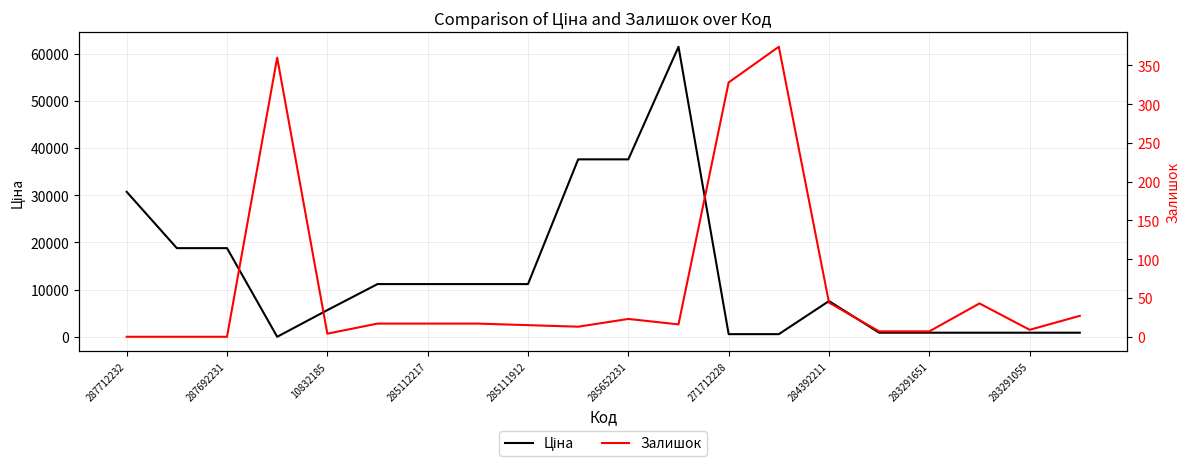

What is the maximum value for Ціна?

61434.3